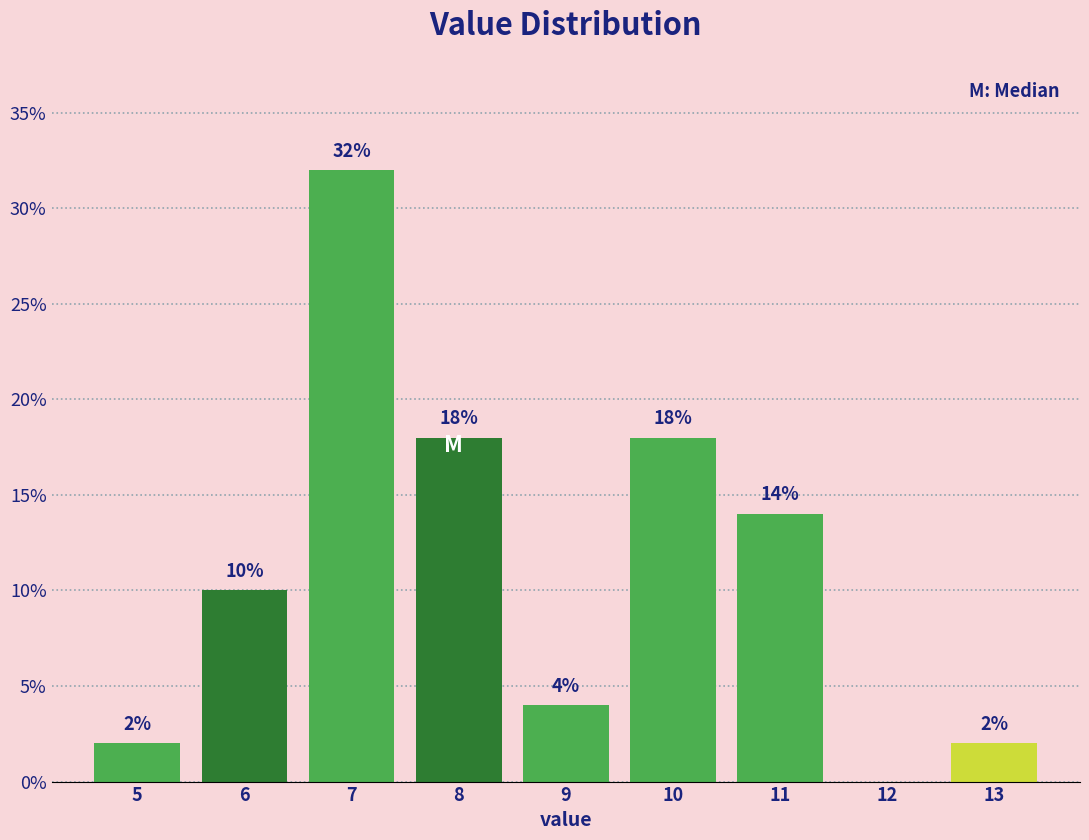

Reading right to left, list all the values displayed in this chart.

13=2.0	12=0.0	11=14.0	10=18.0	9=4.0	8=18.0	7=32.0	6=10.0	5=2.0